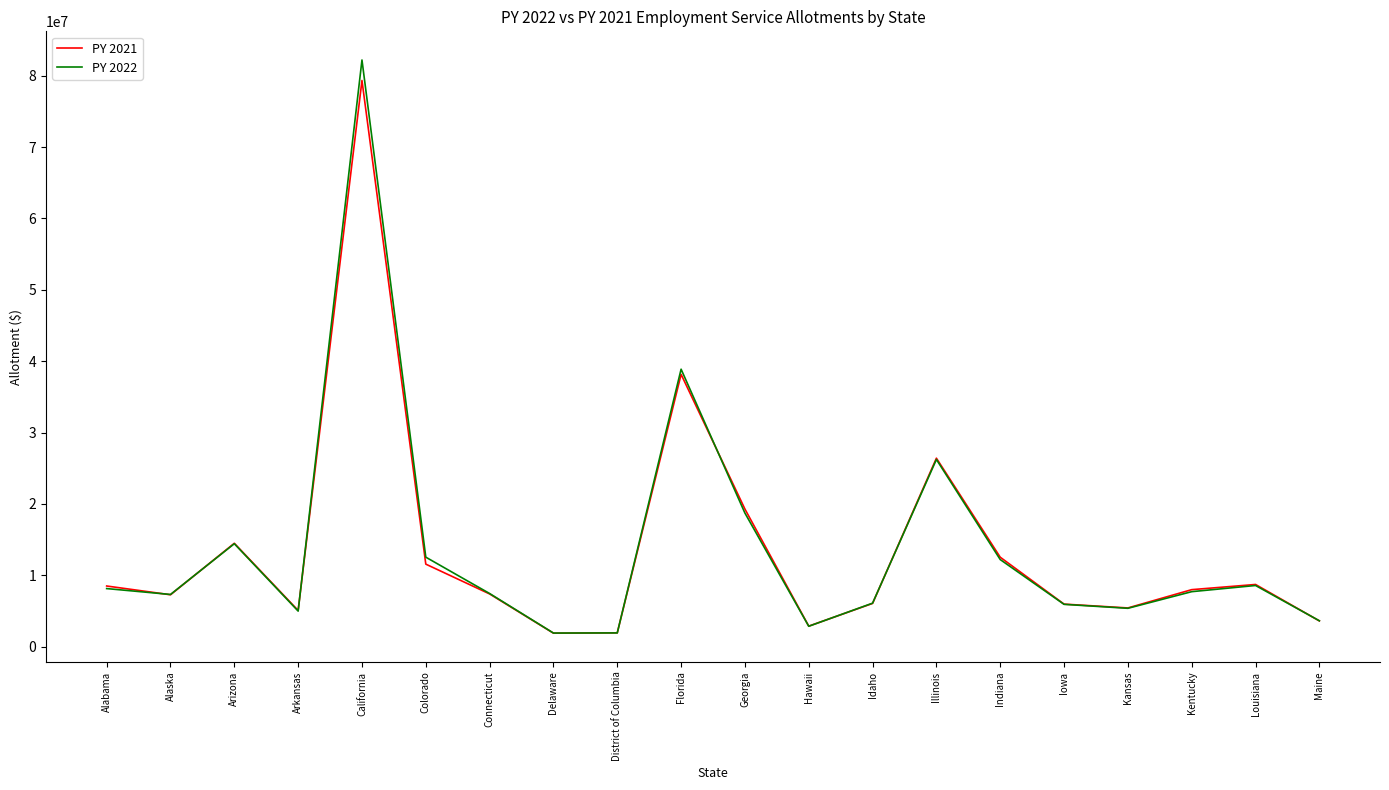

Is the value of PY 2021 at Alabama greater than the value of PY 2022 at Georgia?

No